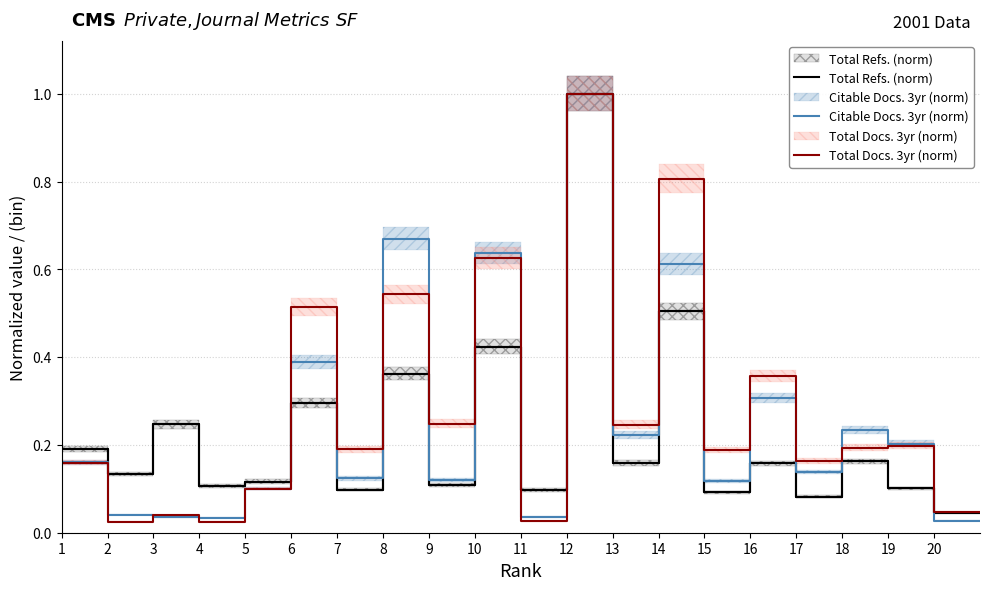

What is the average value of the Total Refs. (norm) series?

0.2